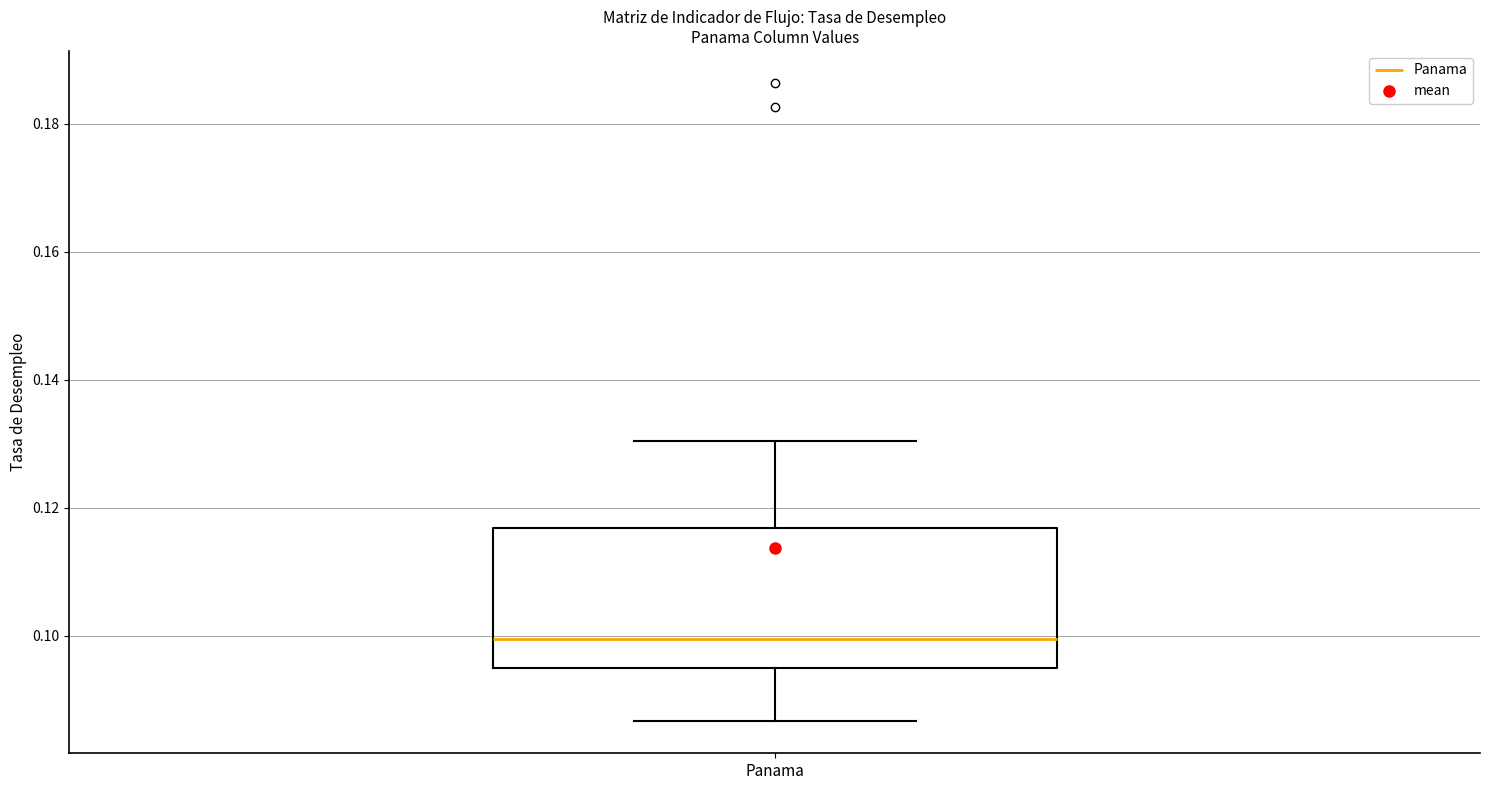

Transcribe this box plot: give where the median line is, the range the box spans, and where the two whiskers end, as read against the y-axis. The values are not printed on the chart, so give them approximately, as read against the axis.

median 0.100, box 0.094 to 0.116, whiskers 0.086 to 0.130